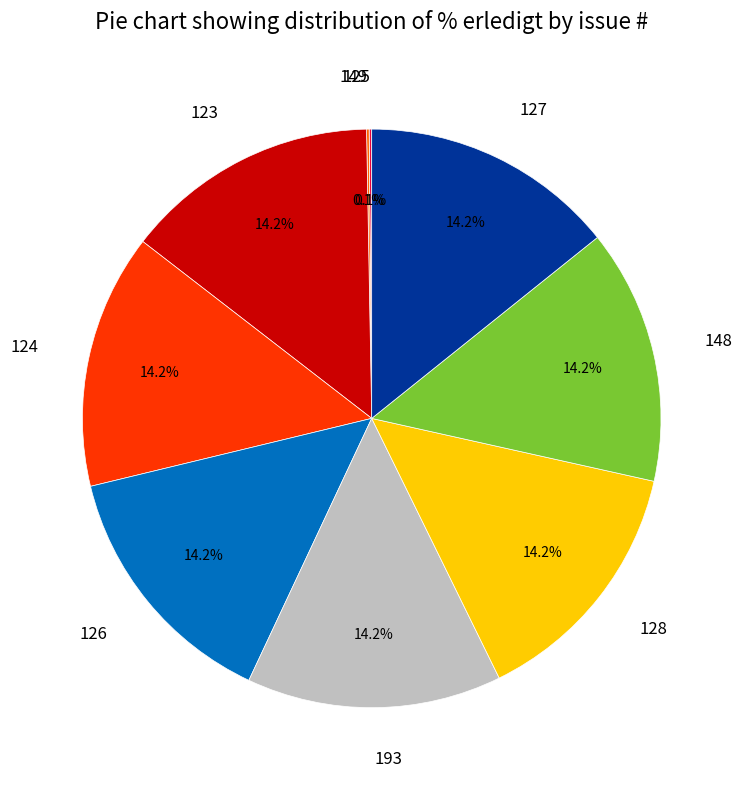

Does any single category account for the majority?

No